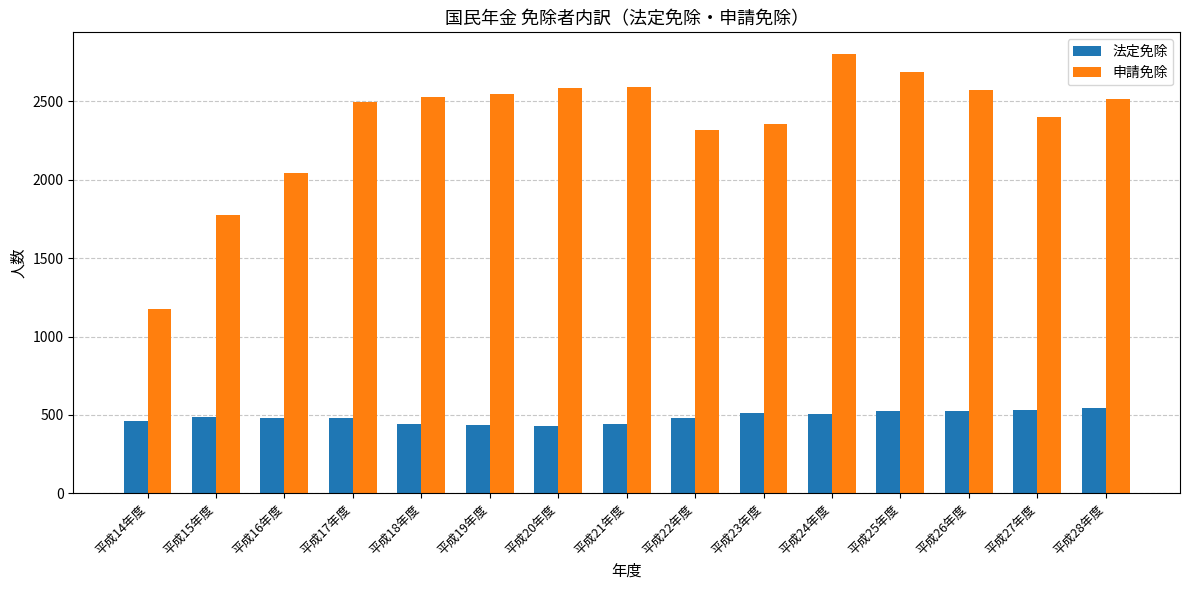

The value of 法定免除 at 平成24年度 is 509. True or false?

True